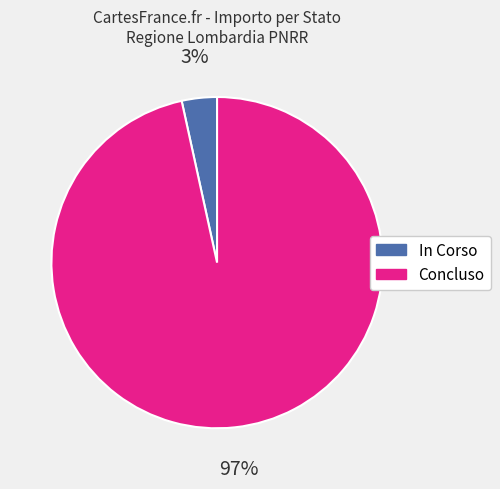

Is it true that Concluso is 97% of the pie?

True